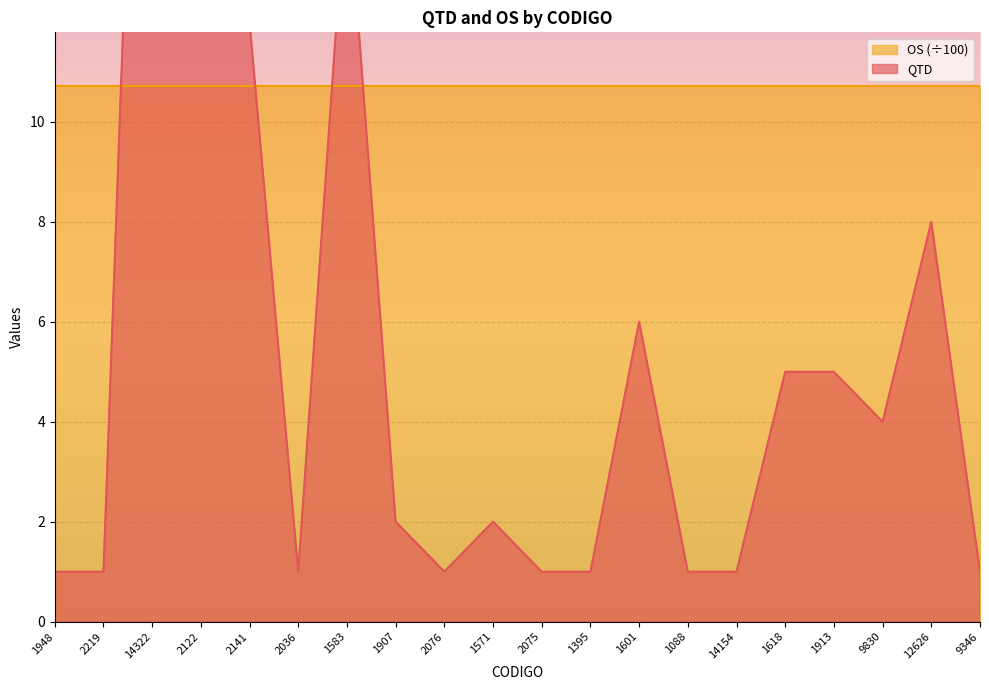

How many points are higher than both their immediate neighbors (excluding endpoints)?

5